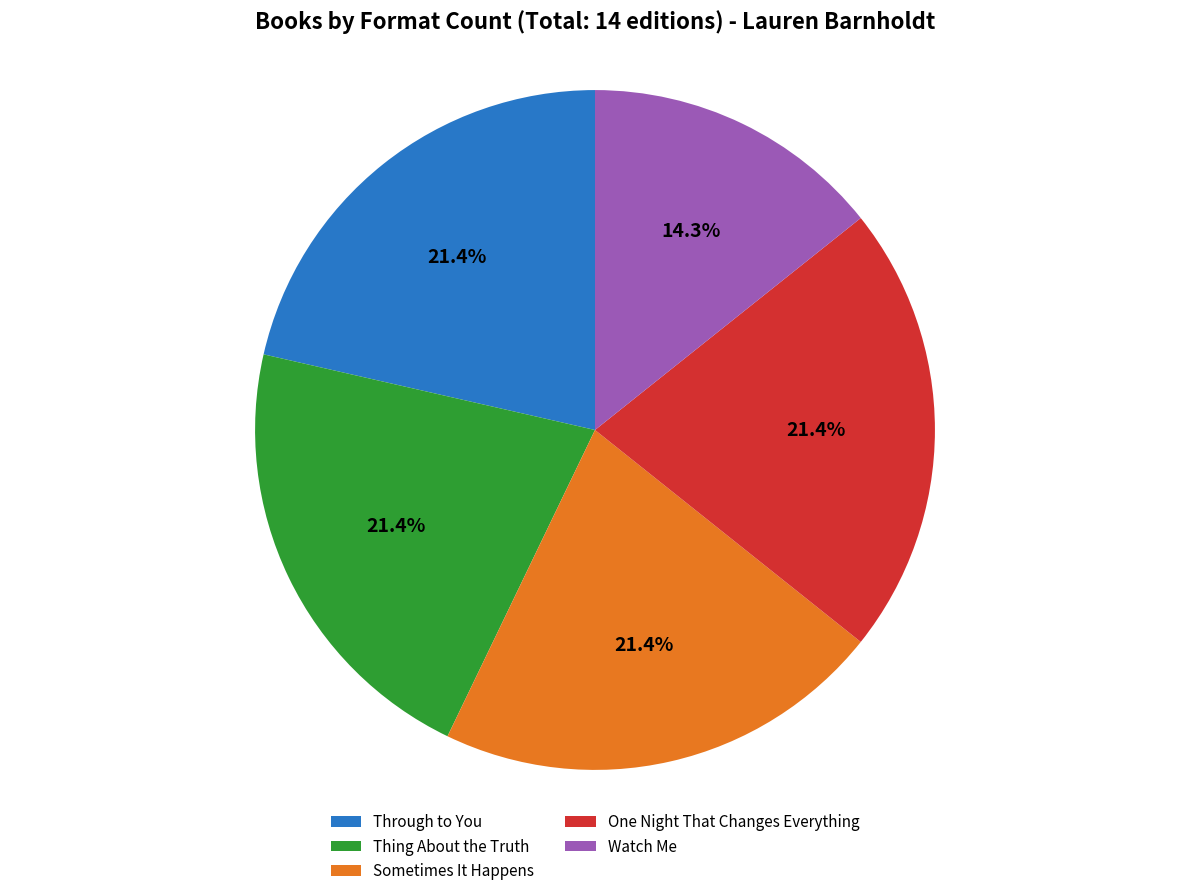

How many segments does this pie chart have?

5